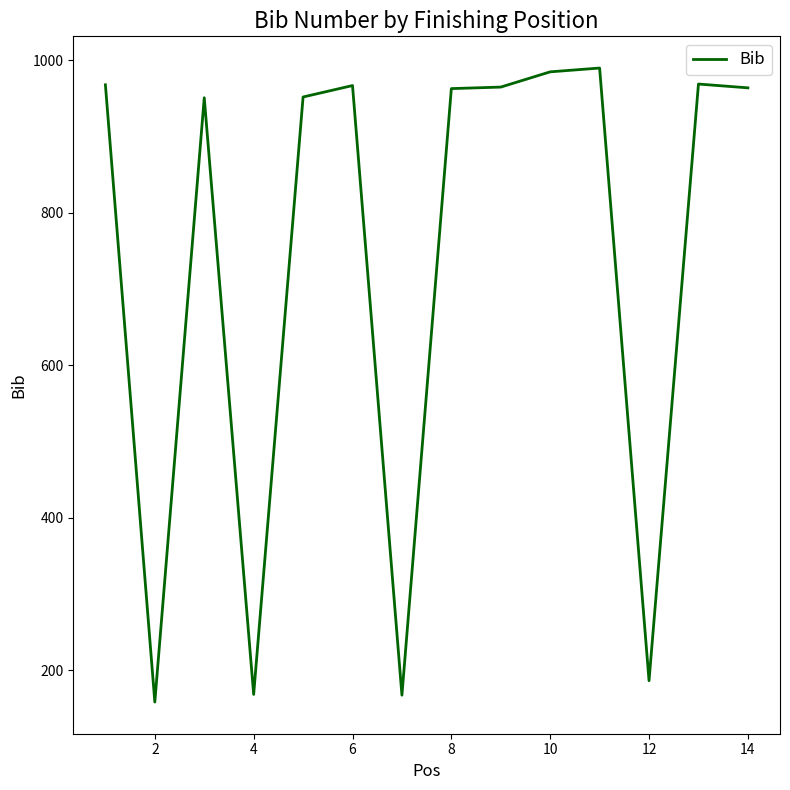

What is the difference between the maximum and minimum values?

832